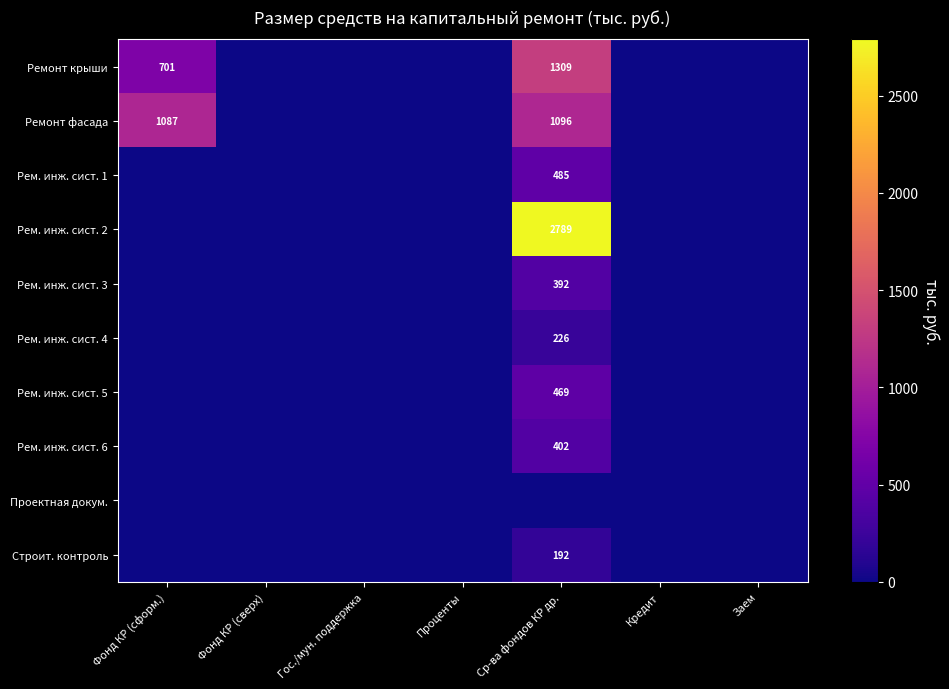

The value of Строит. контроль at Ср-ва фондов КР др. is 133. True or false?

False